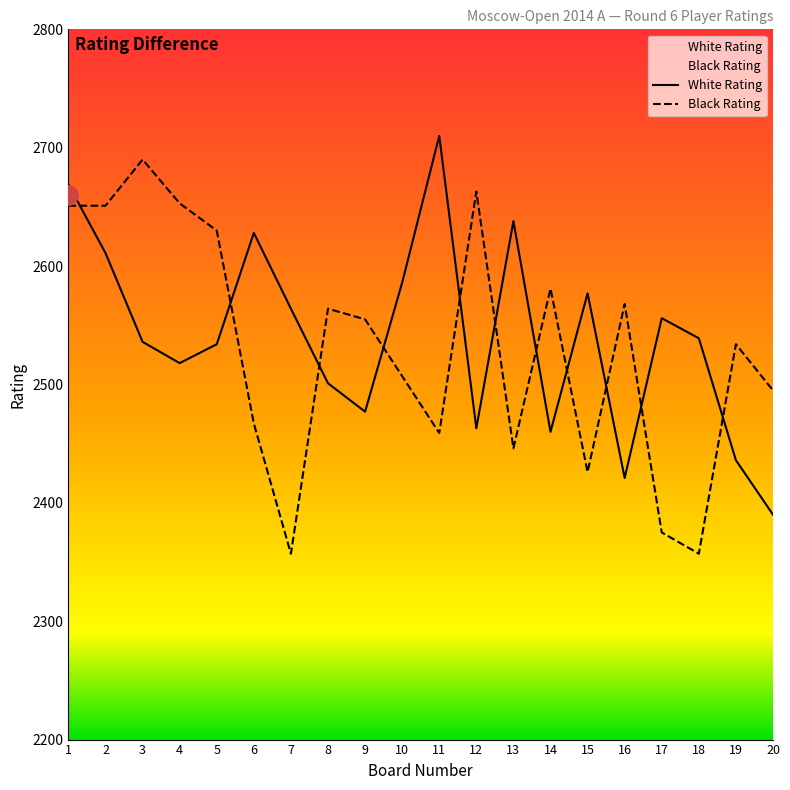

How many data points in White Rating are less than 2539?

10